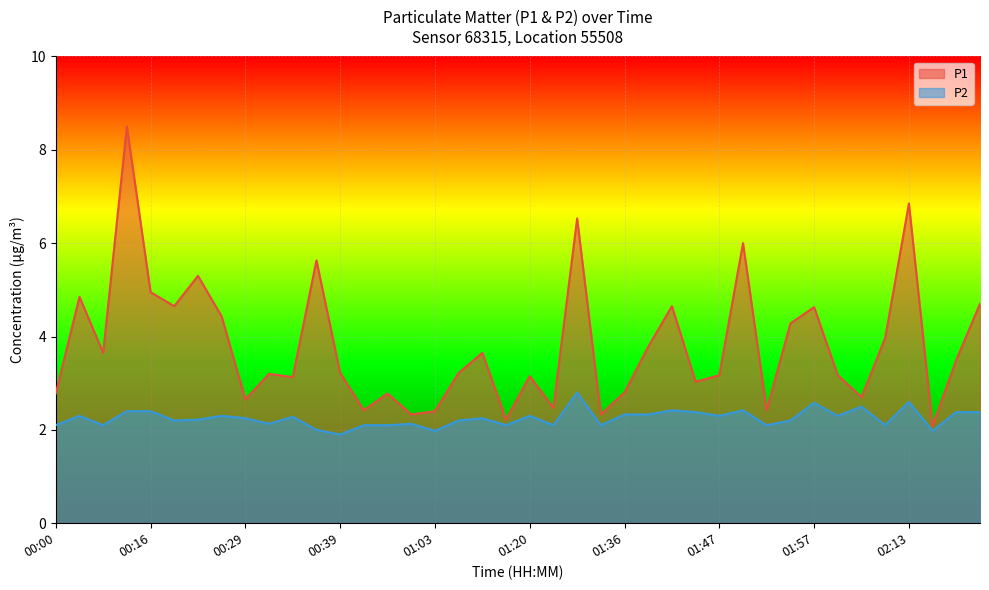

What is the maximum value shown in the chart?

8.5